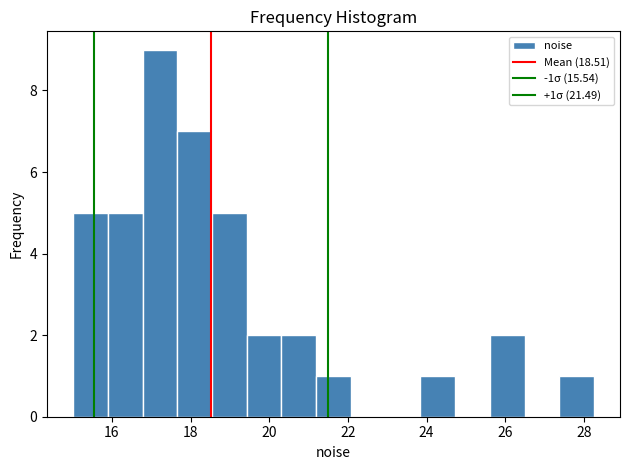

Over which range of the x-axis is the bar tallest?

16.8 to 17.6